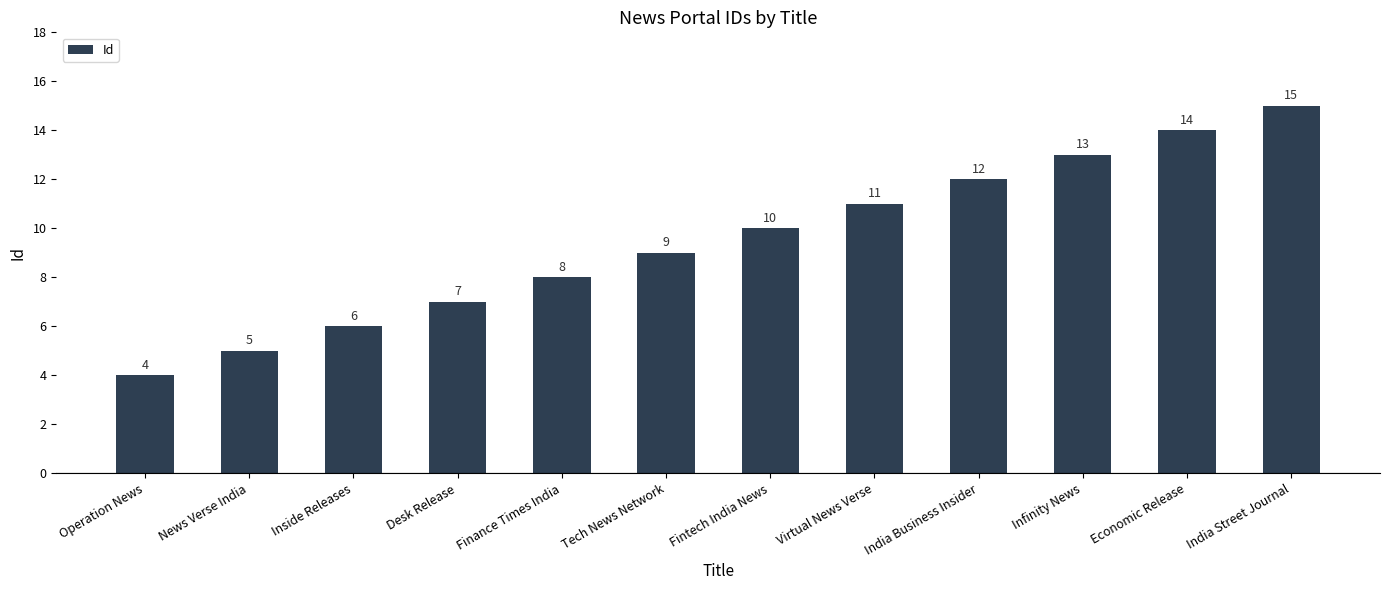

Is it true that the value at Fintech India News is 4?

False